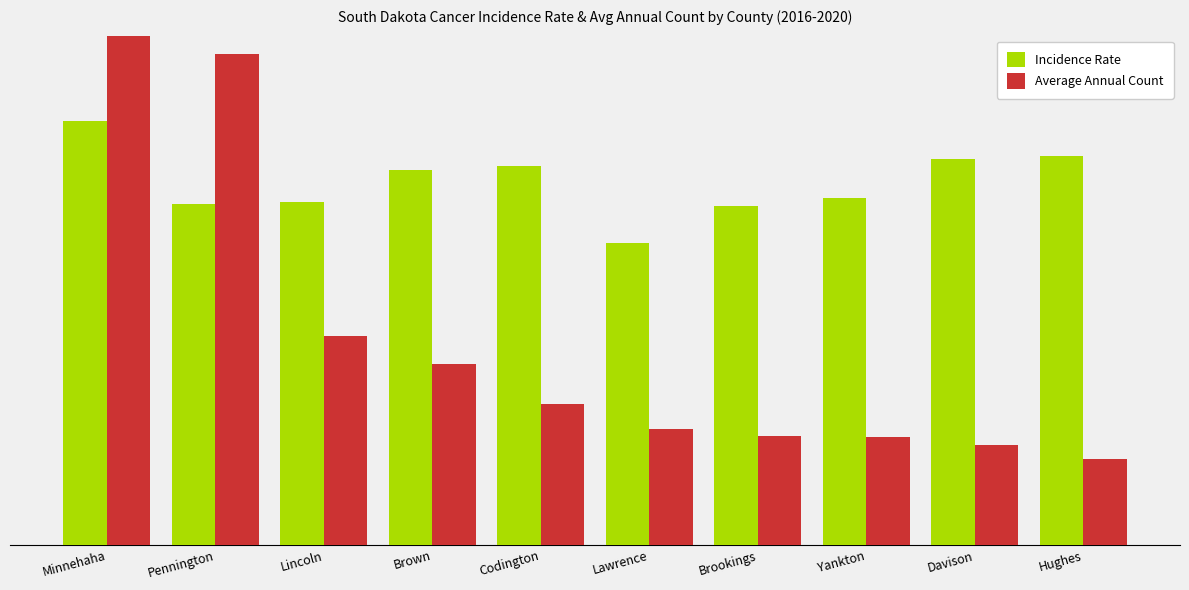

The value of Incidence Rate at Brown is 473.1. True or false?

True